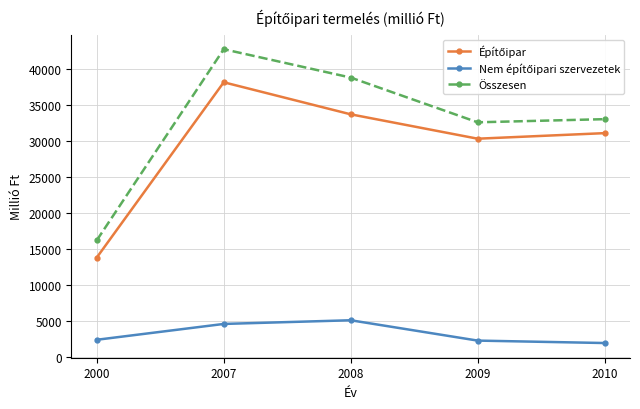

At which category does Összesen reach its first local valley?

2009